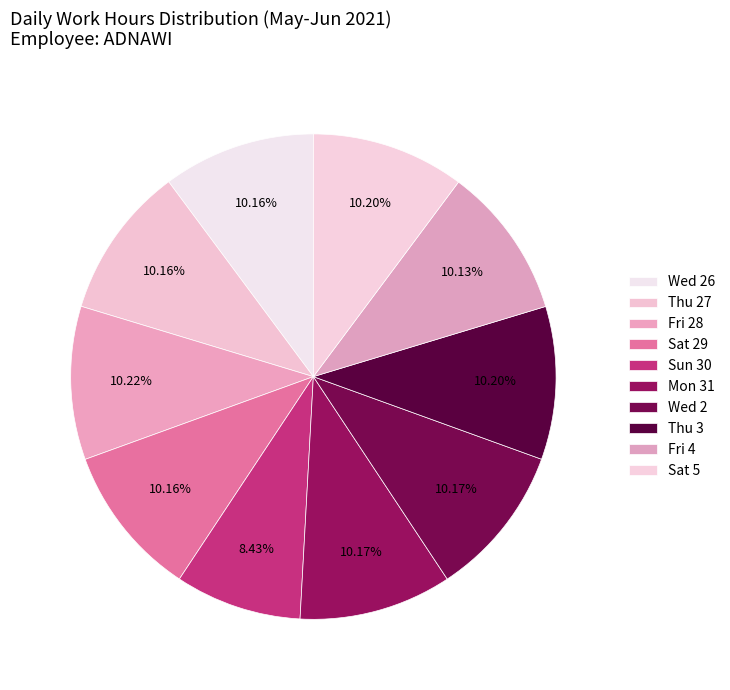

What percentage is the Wed 26 slice, to the nearest percent?

10%